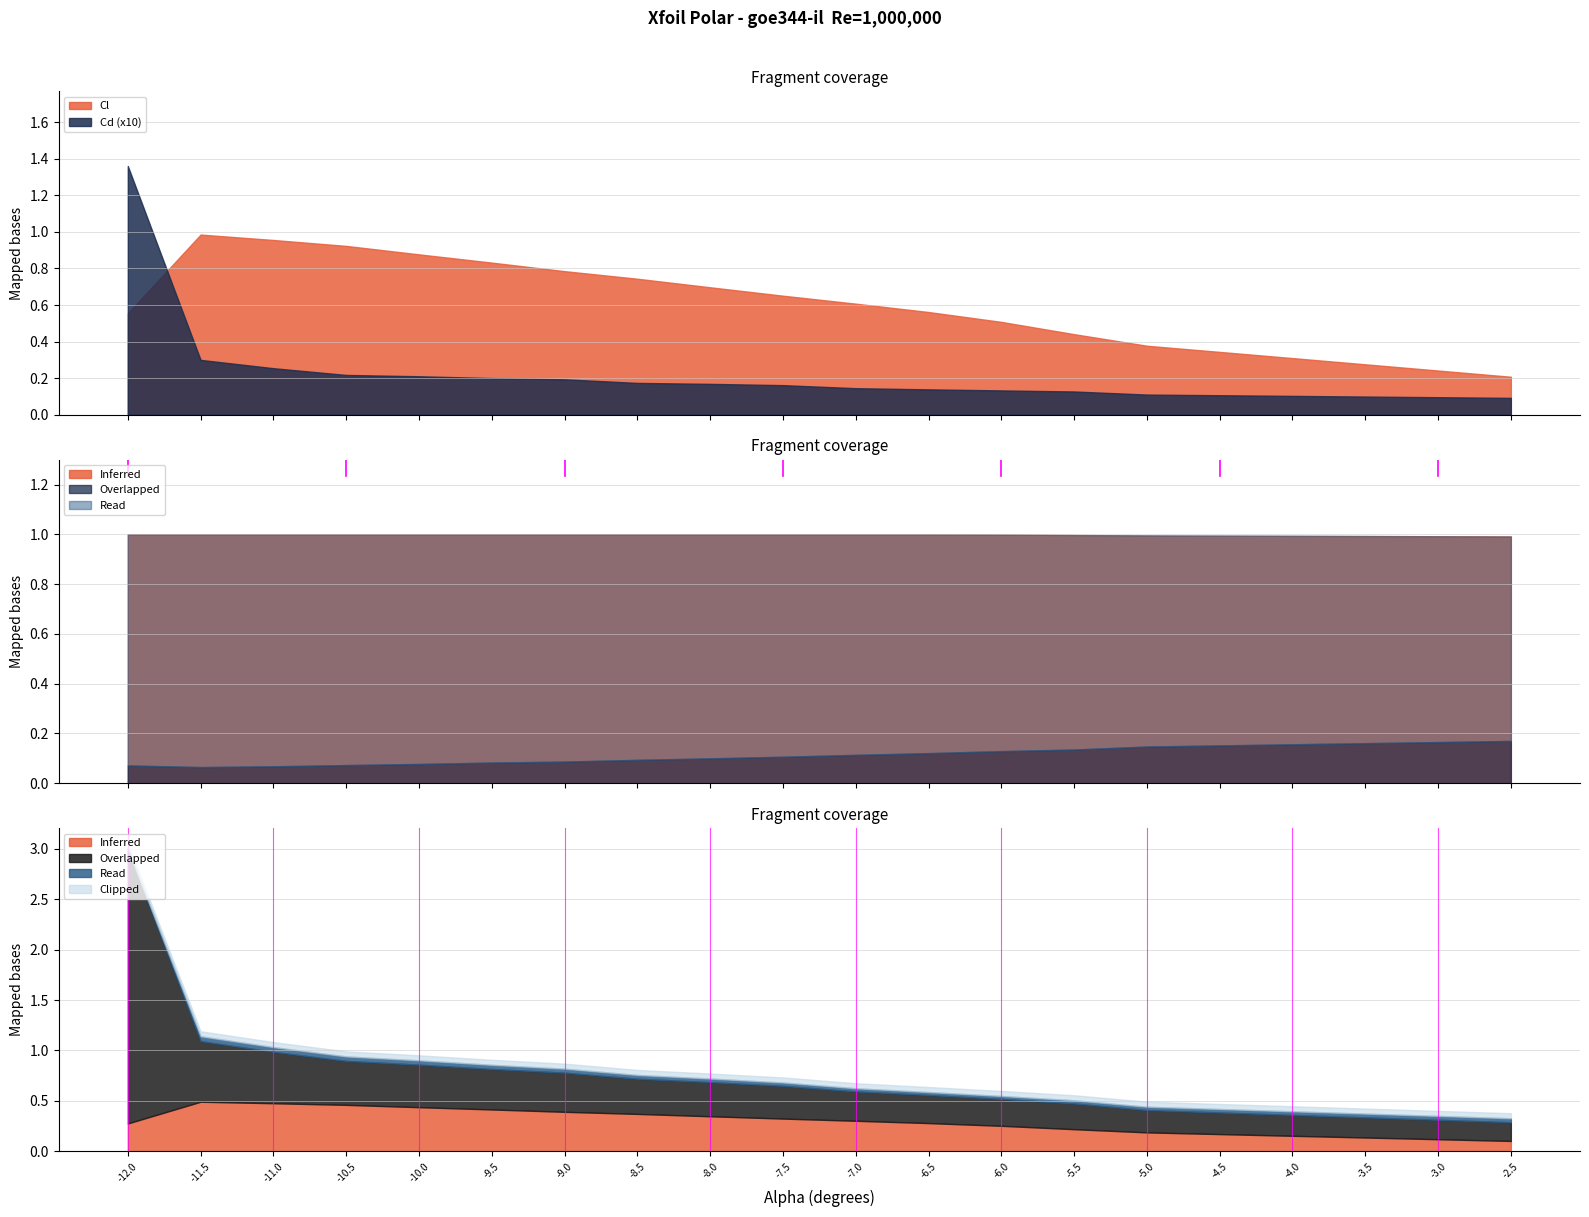

At which category does the chart reach its peak across all series?

-12.0